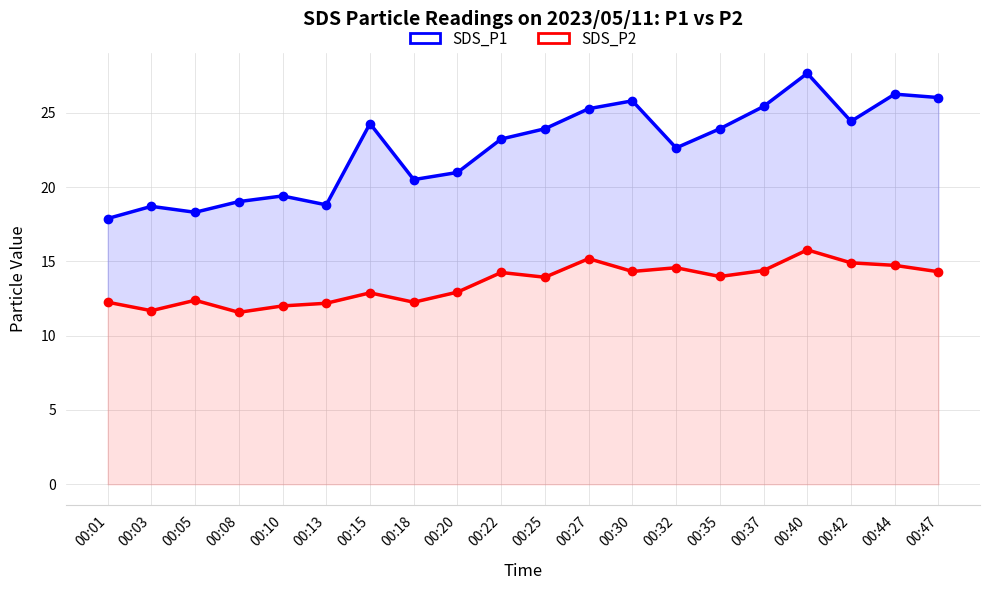

What is the total value across all series at 00:35?

37.9